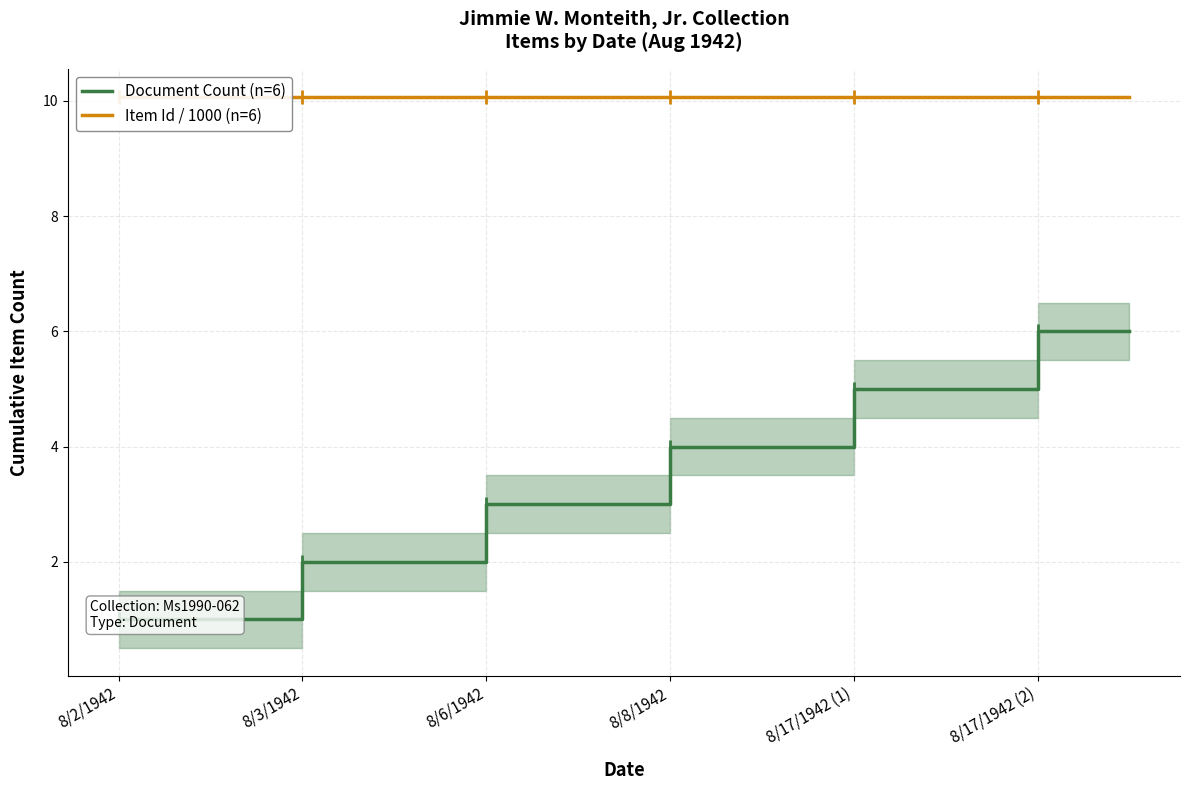

List the series in order of their overall mean, lowest first.

Document Count (n=6), Item Id / 1000 (n=6)